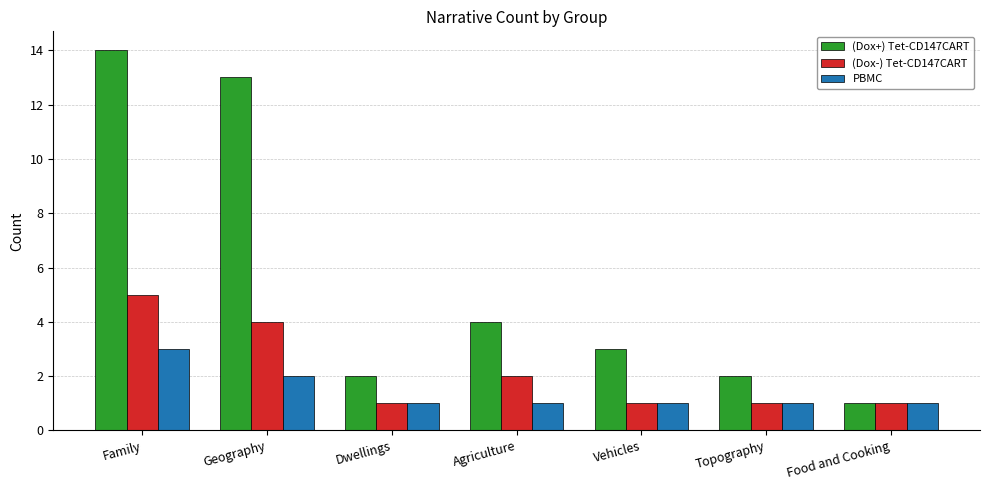

At which label does (Dox+) Tet-CD147CART first exceed 3?

Family